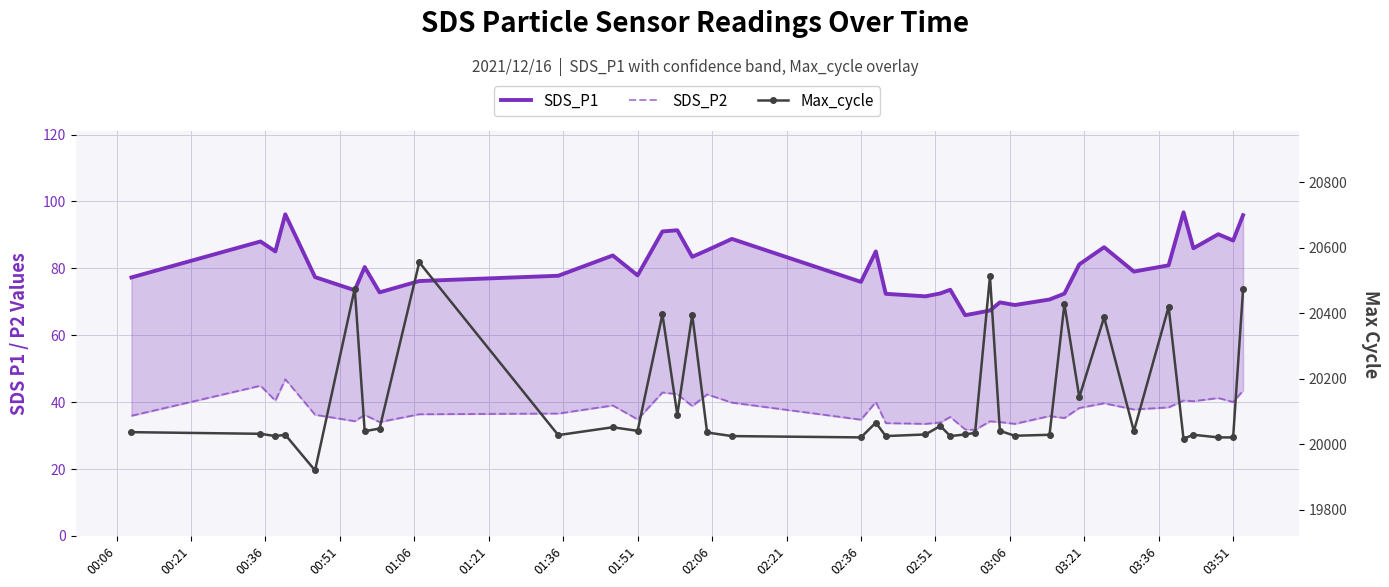

In SDS_P2, how many points are lower than both neighbors (excluding endpoints)?

13